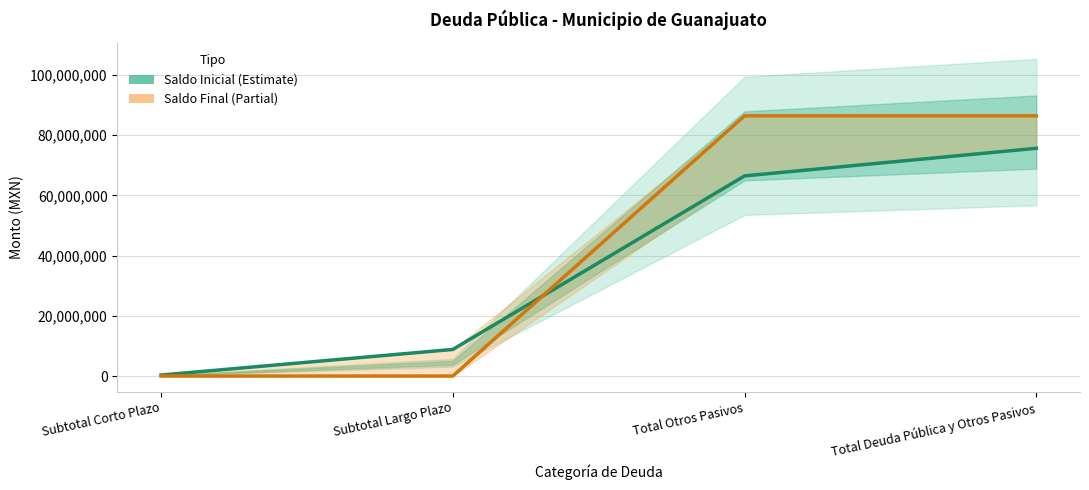

True or false: Saldo Inicial del Período has more than 0 points higher than both neighbors.

False